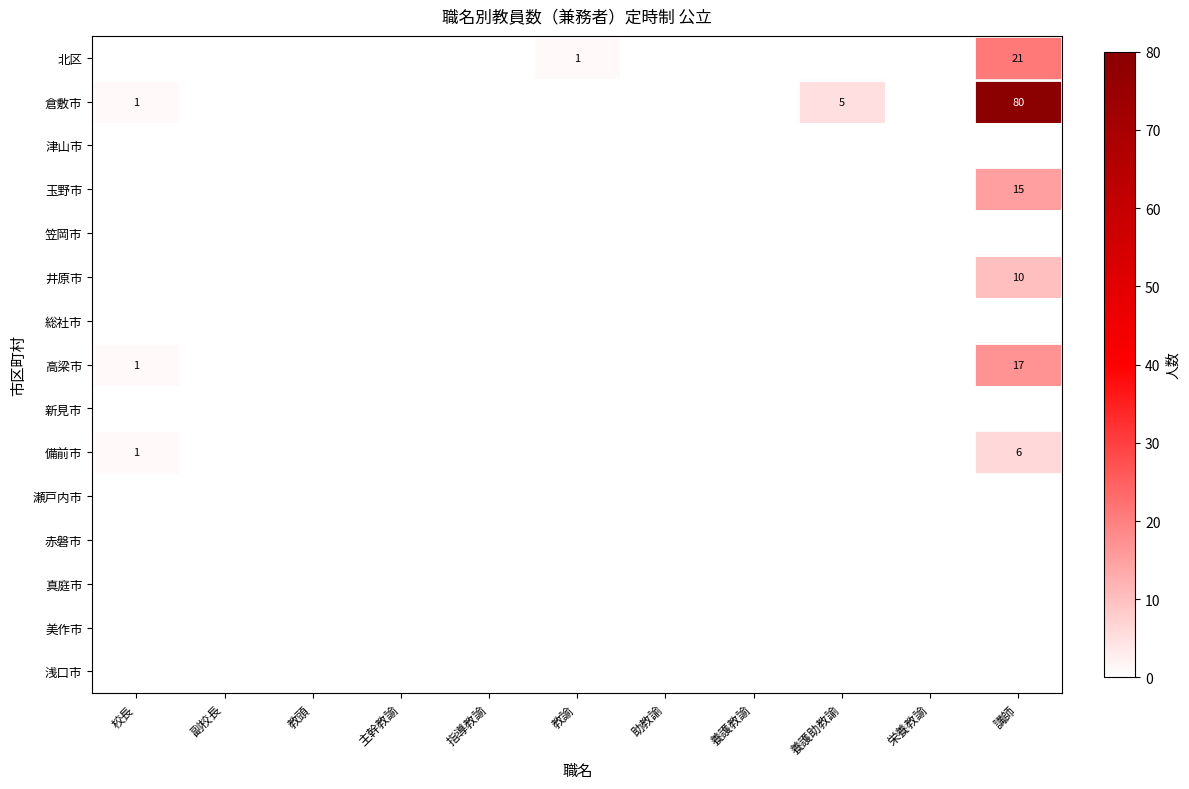

List the labels in order of 新見市 value, smallest first.

校長, 副校長, 教頭, 主幹教諭, 指導教諭, 教諭, 助教諭, 養護教諭, 養護助教諭, 栄養教諭, 講師